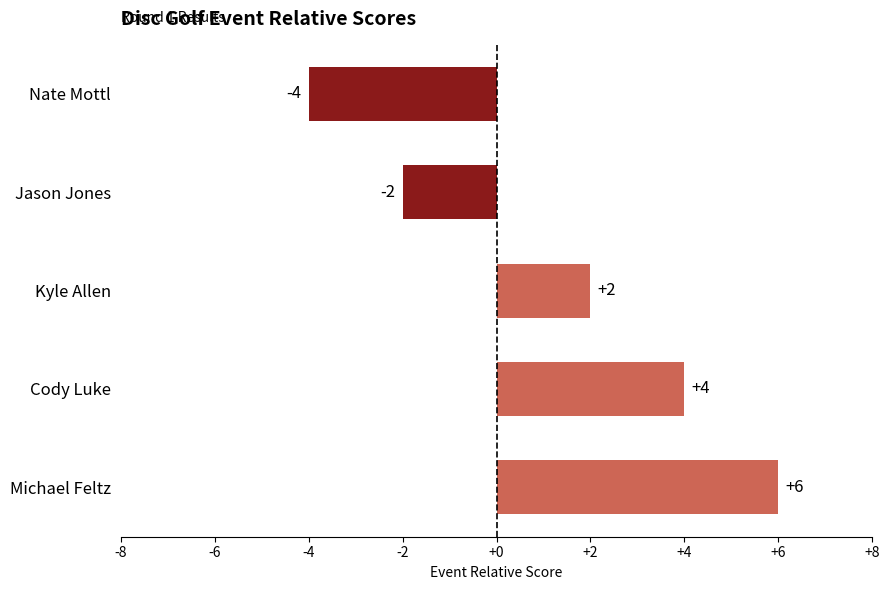

The chart shows a value of 5 at Cody Luke. True or false?

False